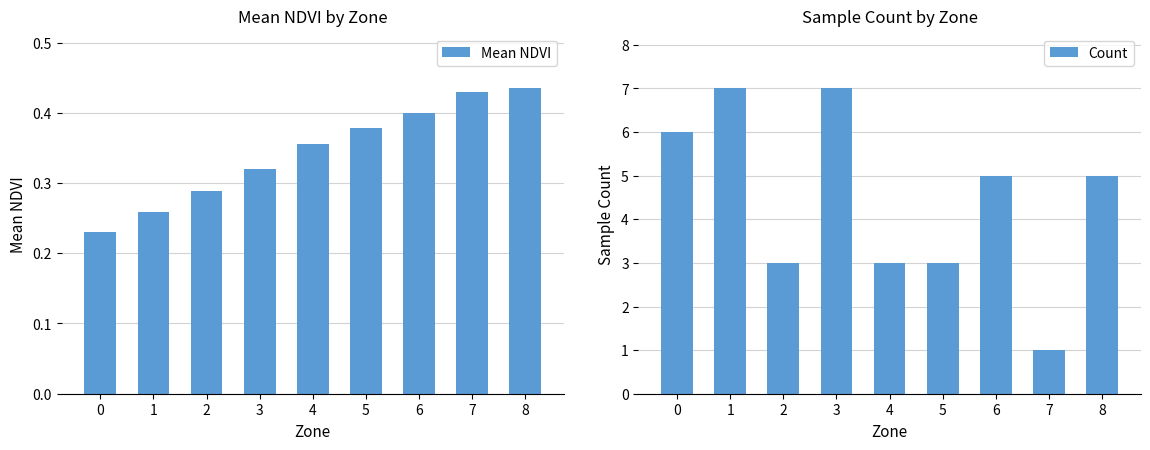

What is the average value of the Count series?

4.4